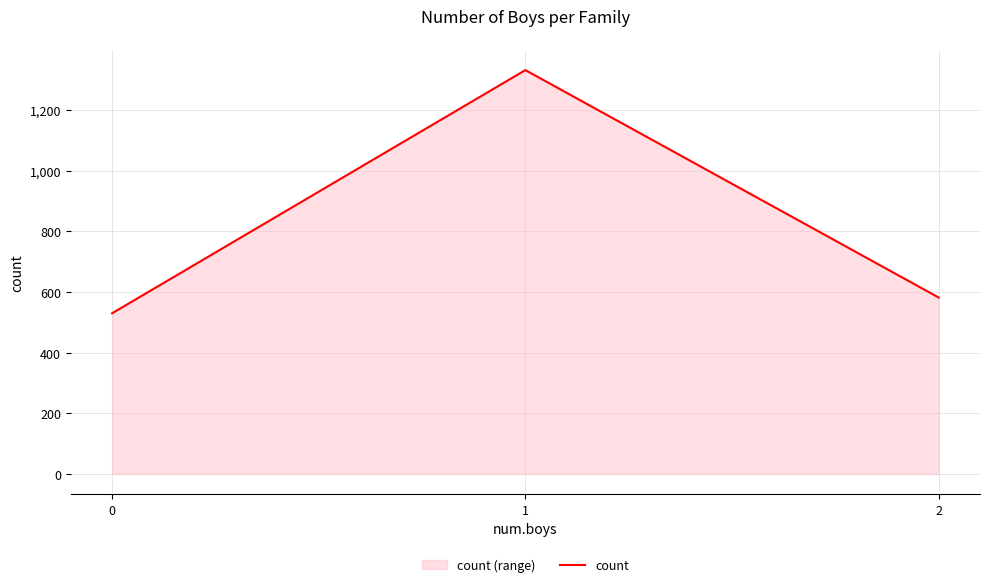

Rank the categories by value from lowest to highest.

0, 2, 1